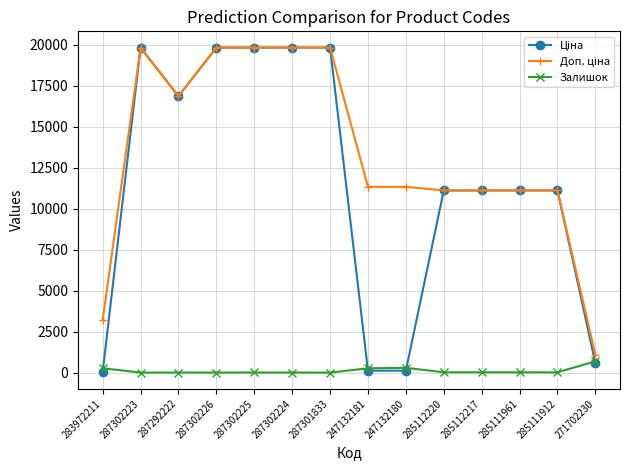

At how many categories does at least one series exceed 13838?

6